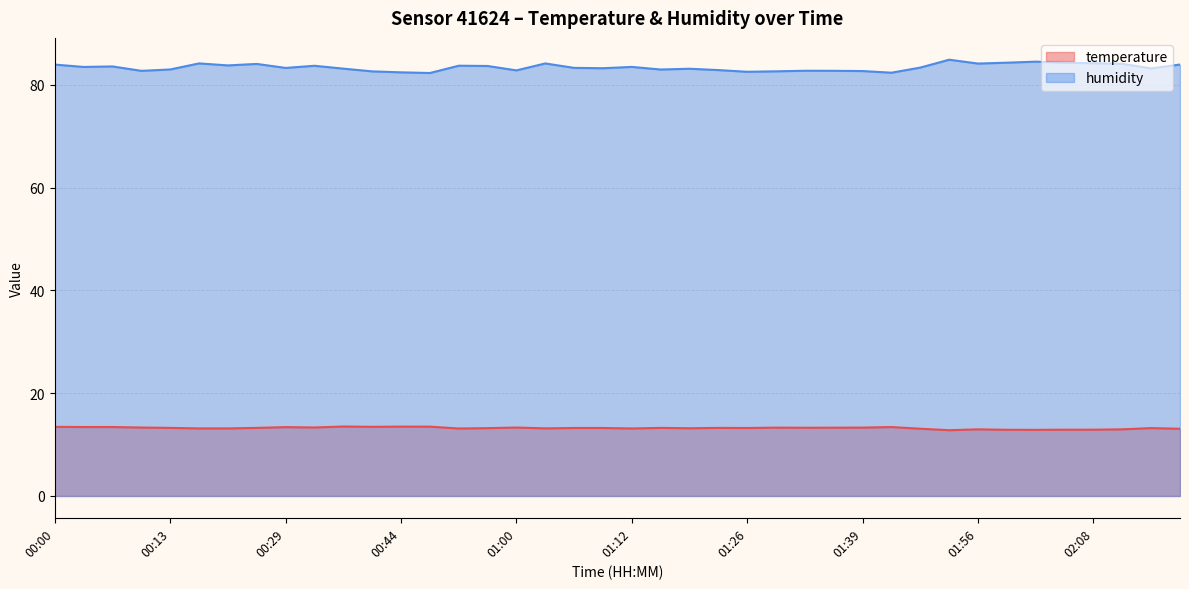

Count the number of data series in this chart.

2